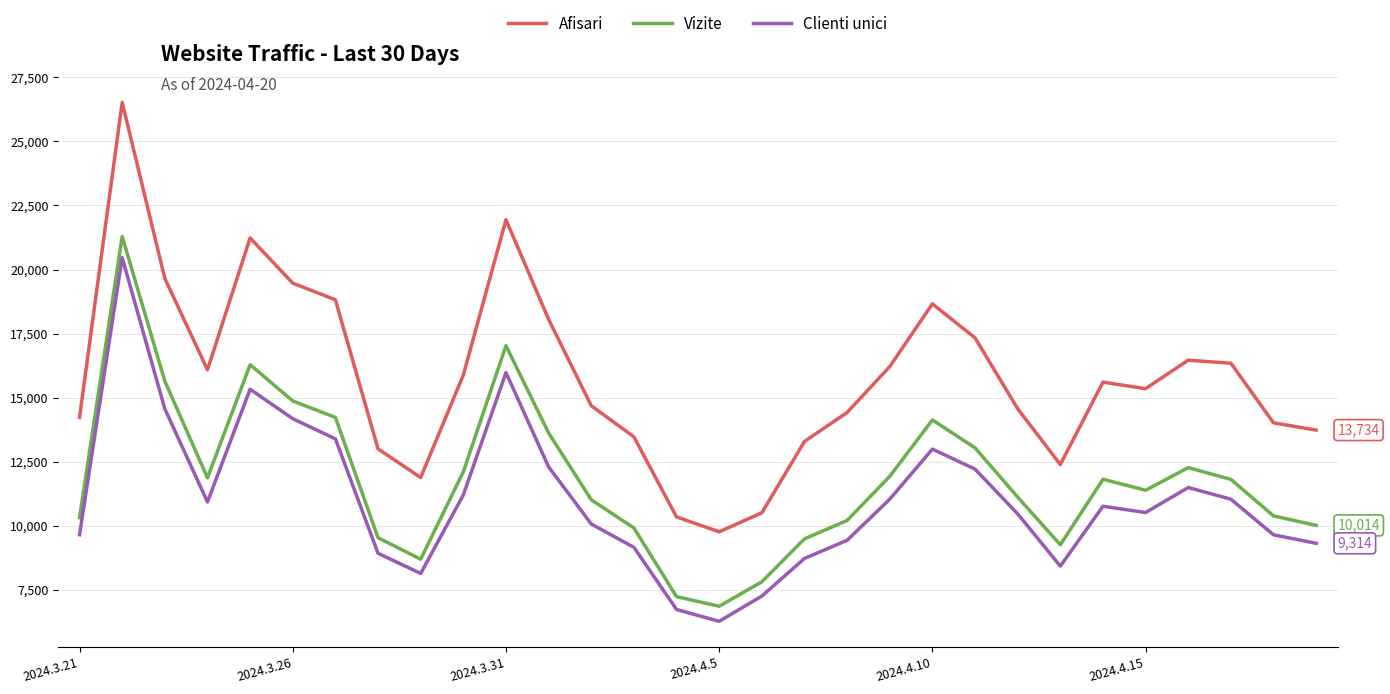

True or false: Clienti unici and Afisari intersect in this chart.

False